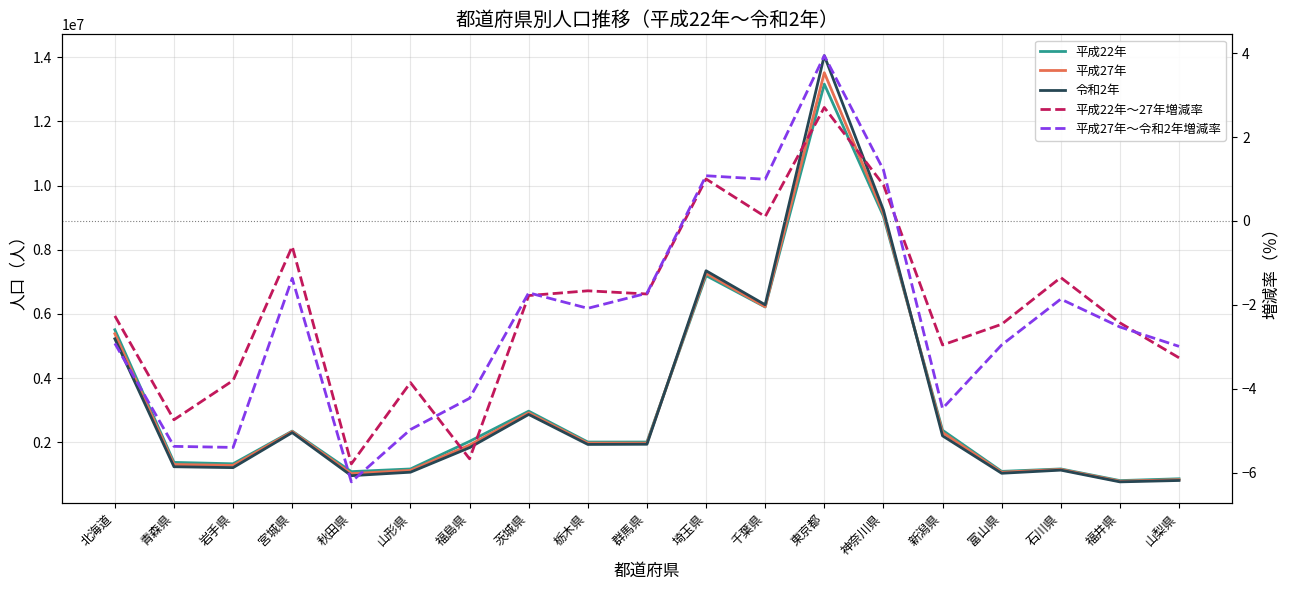

True or false: 平成22年 has a value of 9048331.0 at 神奈川県.

True